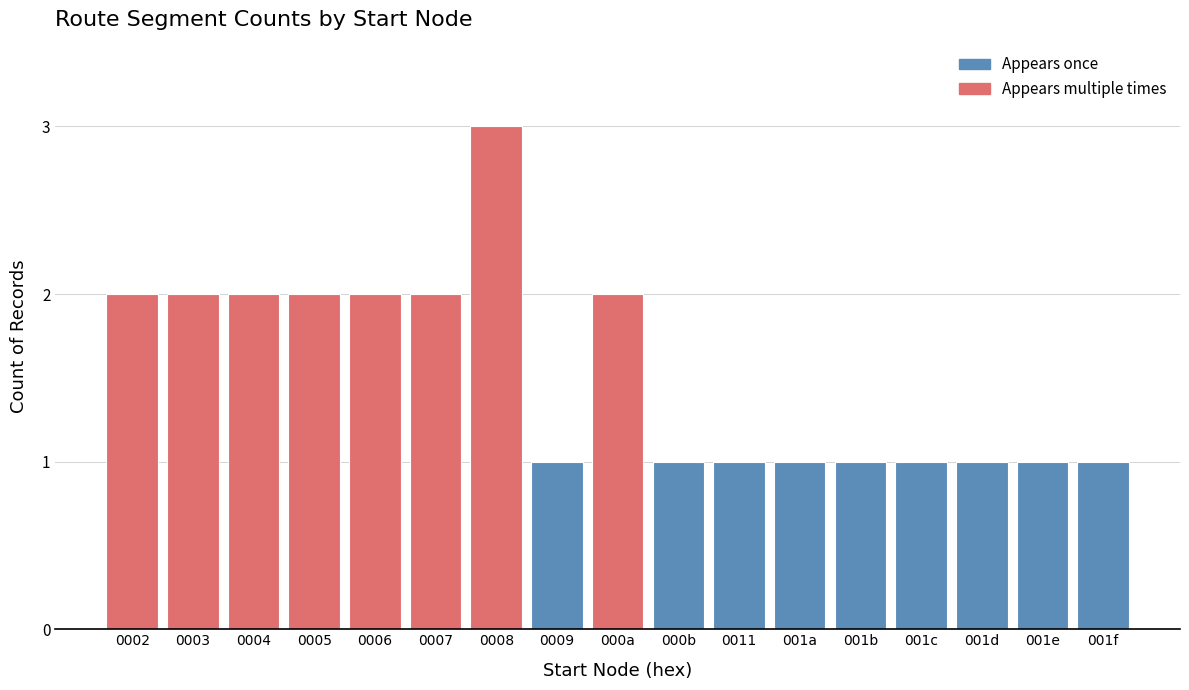

Reading right to left, transcribe all the data shown in this chart.

001f=1	001e=1	001d=1	001c=1	001b=1	001a=1	0011=1	000b=1	000a=2	0009=1	0008=3	0007=2	0006=2	0005=2	0004=2	0003=2	0002=2